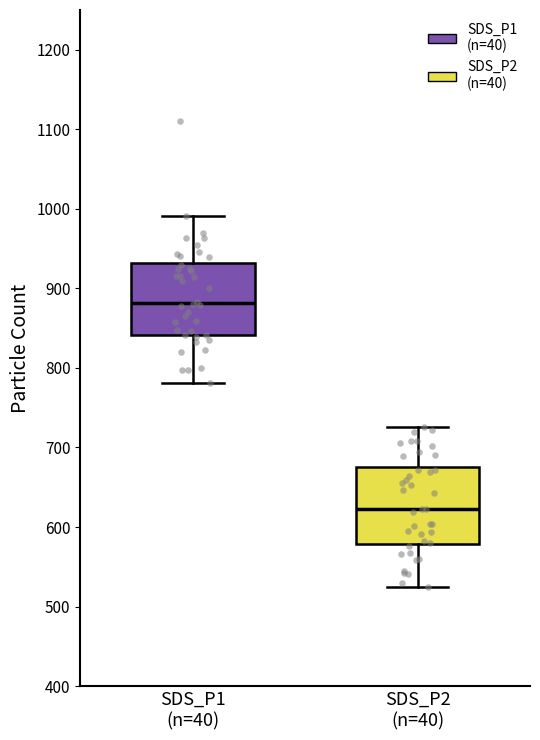

Reading left to right, read every box against the y-axis: the position of its median line, the range the box covers, and the ends of its whiskers. The values are not printed on the chart, so give them approximately, as read against the axis.

SDS_P1 (n=40): median 880, box 840 to 930, whiskers 780 to 990
SDS_P2 (n=40): median 620, box 580 to 680, whiskers 520 to 730